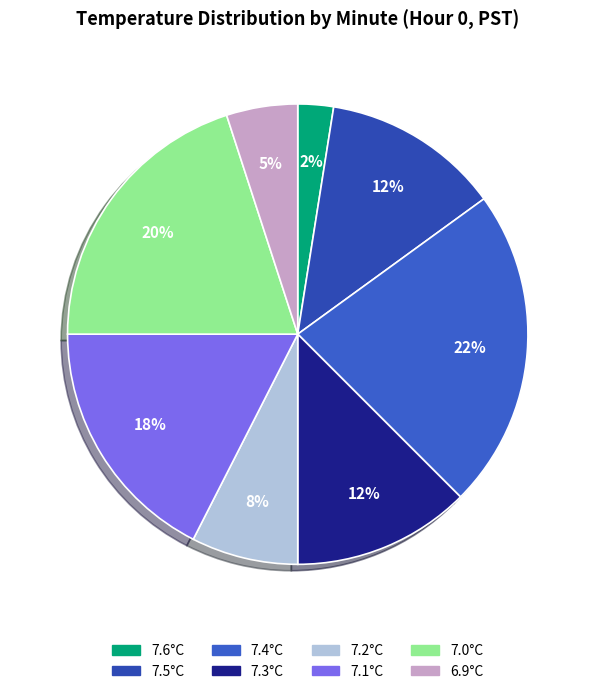

Which category has the smallest portion of the pie?

7.6°C